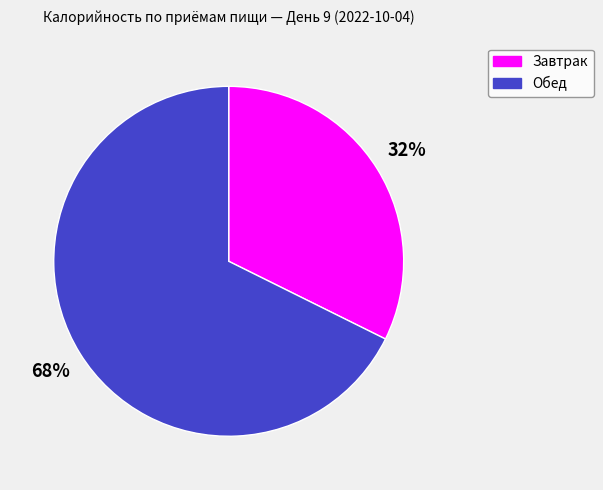

To the nearest percent, what is the combined percentage of Завтрак and Обед?

100%